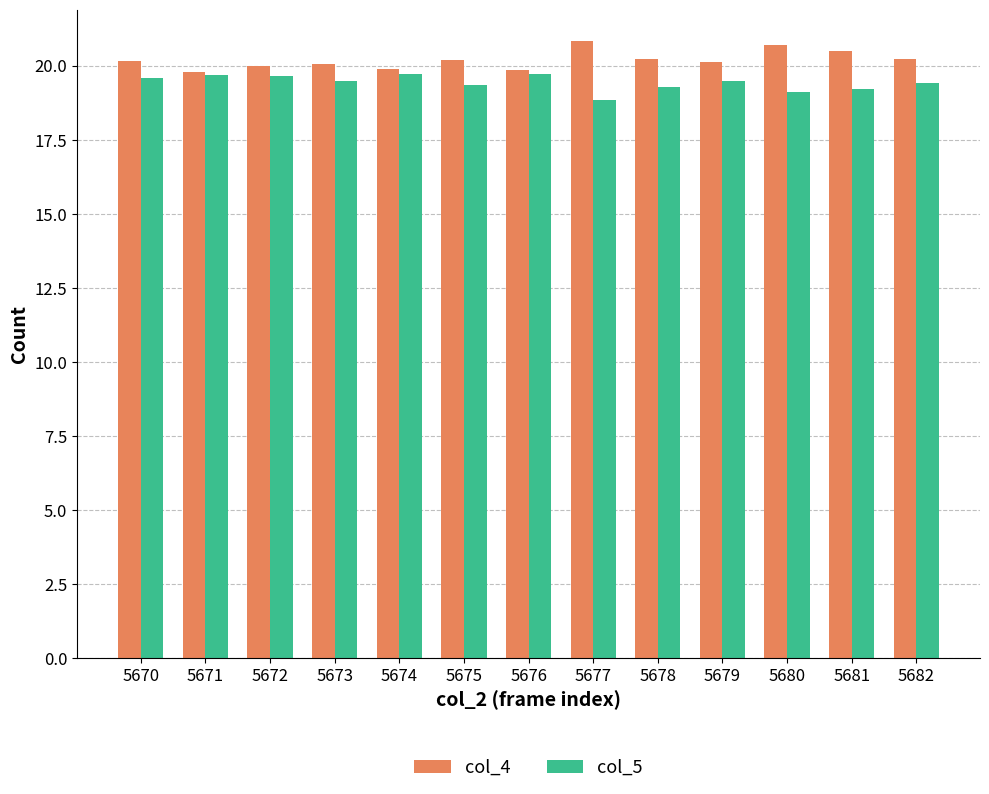

Rank the series by their average value, from lowest to highest.

col_5, col_4